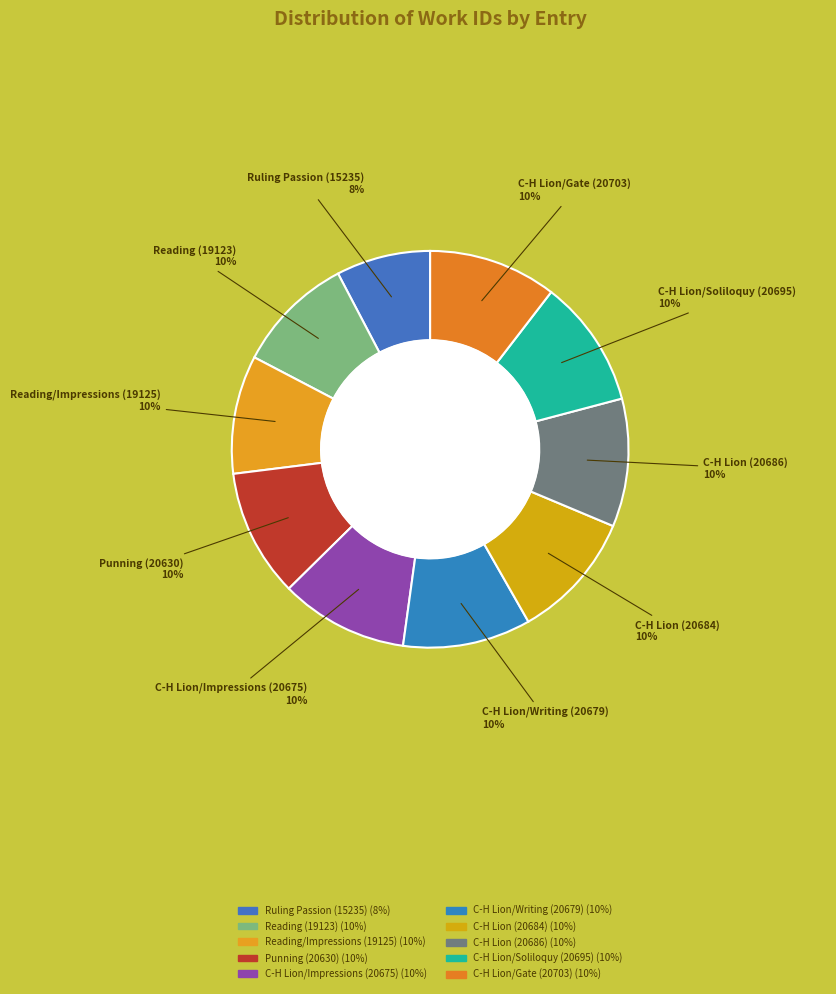

Is the sum of Reading/Impressions (19125) and Punning (20630) greater than half?

No